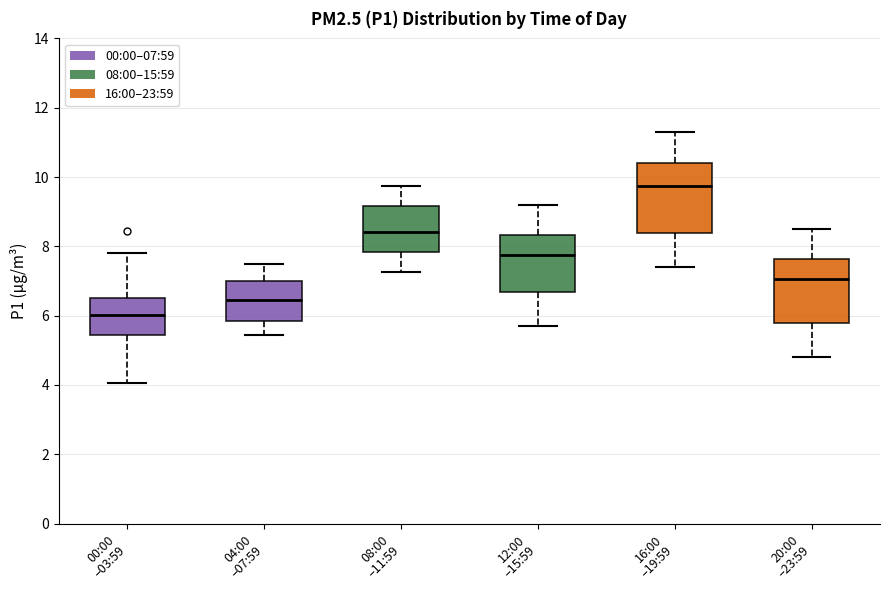

Which box has the highest median line?

16:00 –19:59